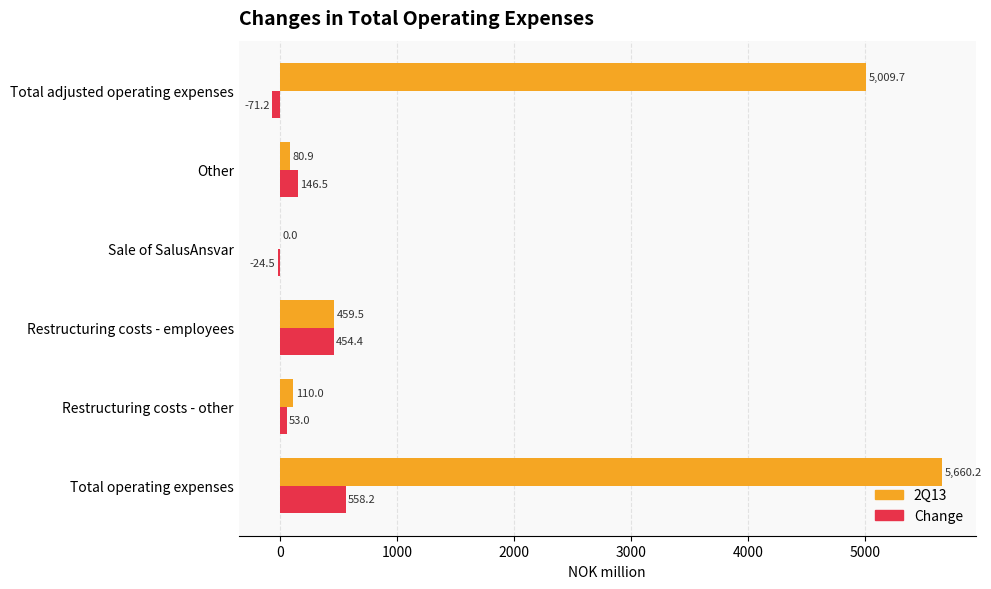

Which category has the highest value in the Change series?

Total operating expenses